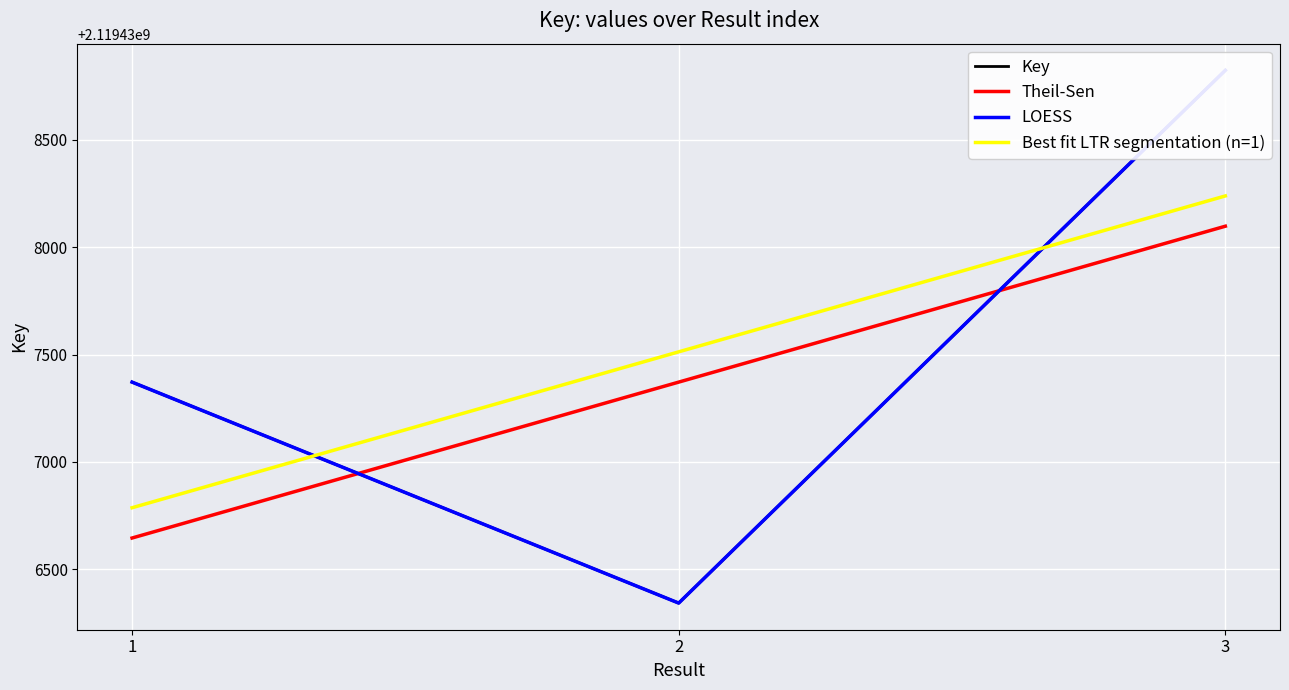

What is the approximate value of Best fit LTR segmentation (n=1) at 1?

2119436787.0